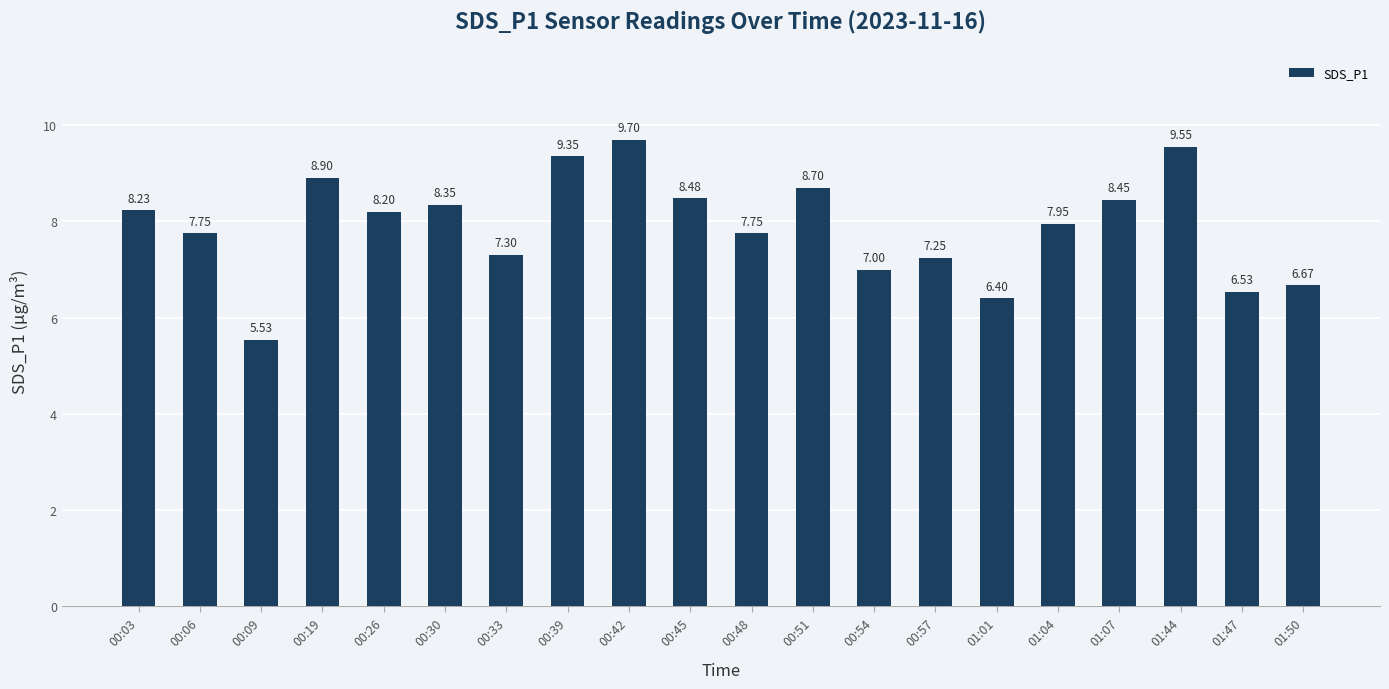

Between 01:04 and 00:06, which is larger?

01:04